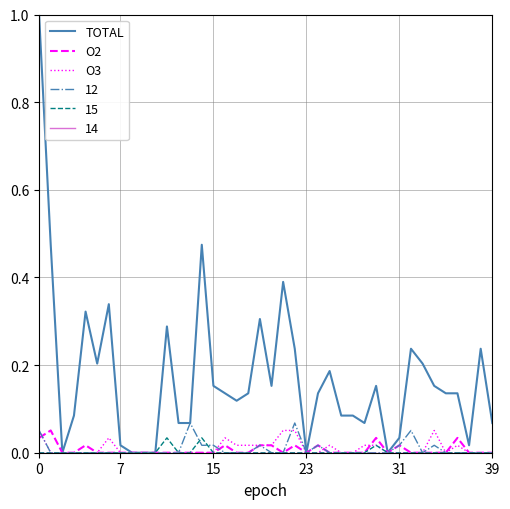

Which series has the largest total across all categories?

TOTAL